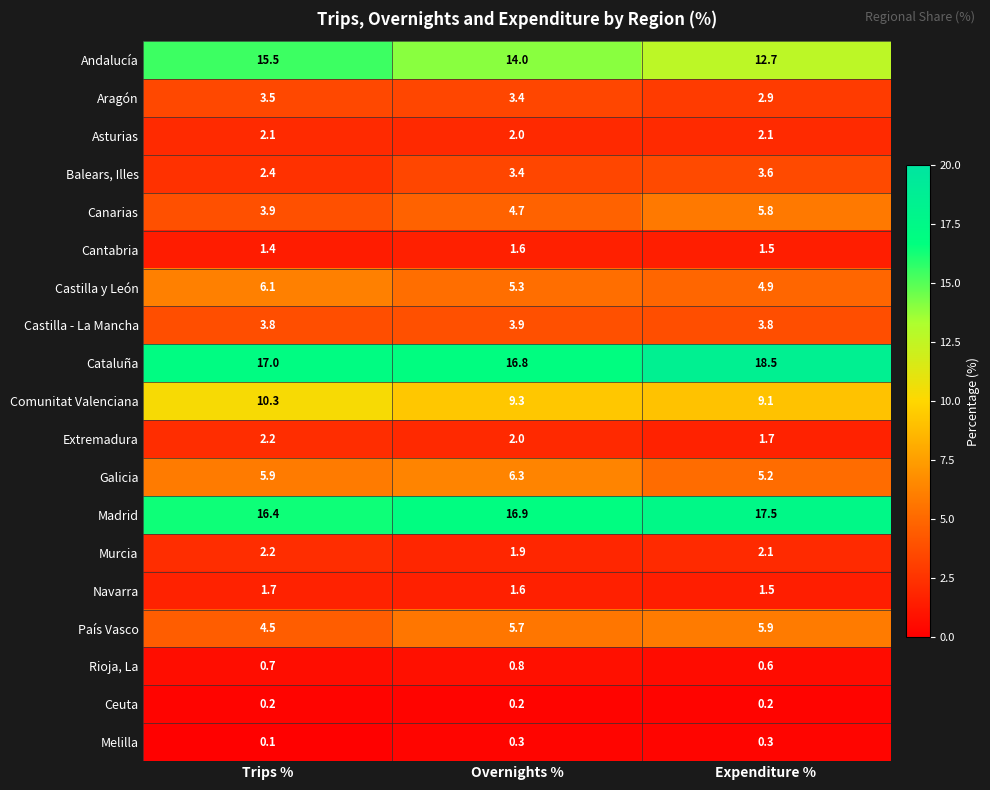

At which label is Navarra closest to 1?

Expenditure %